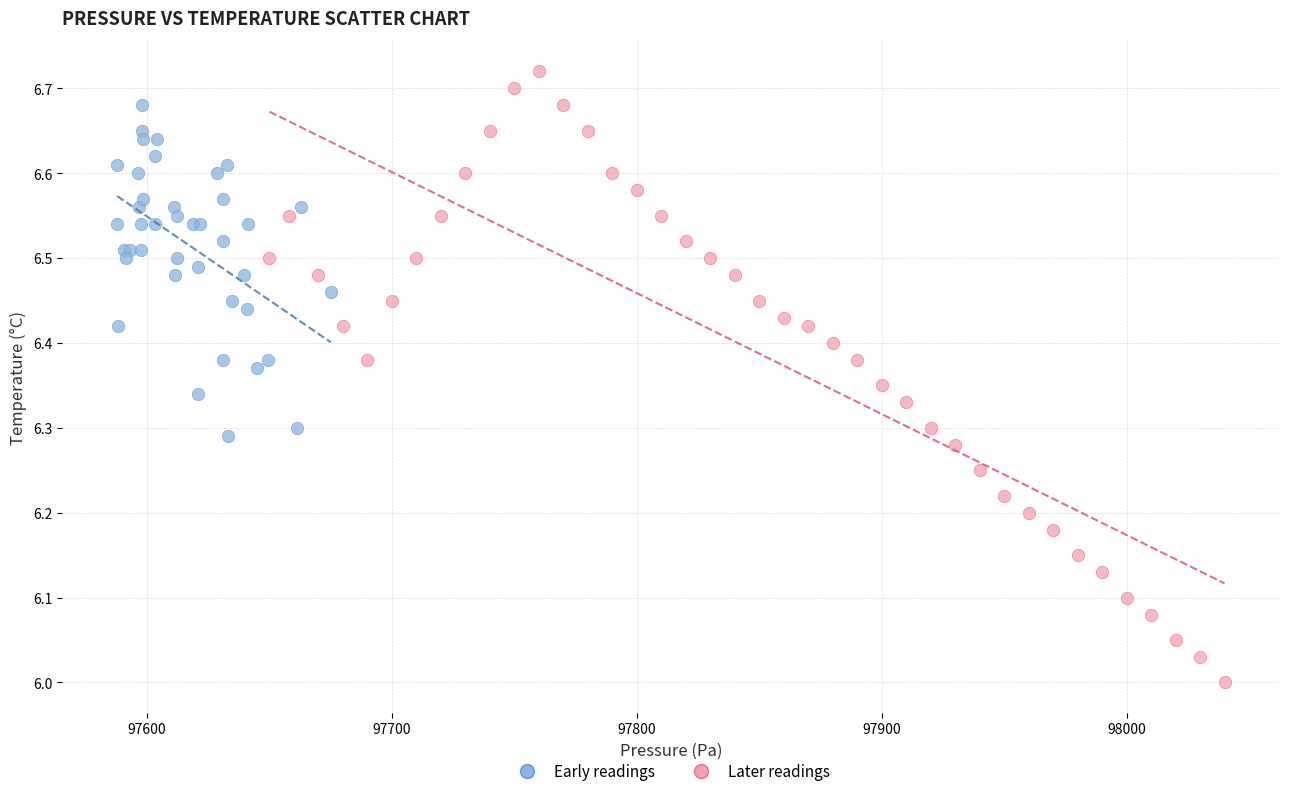

Which series has the largest Y range (max minus min)?

Later readings